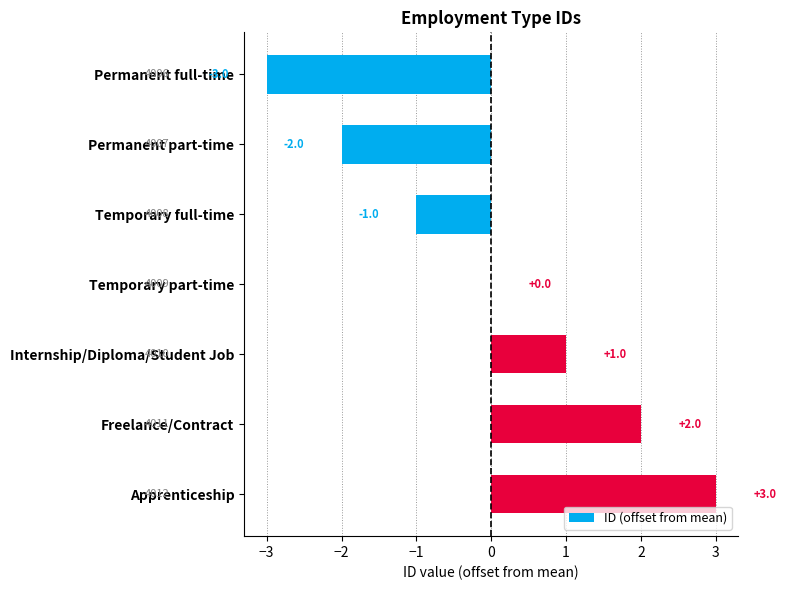

True or false: the data shows 3 at Freelance/Contract.

False